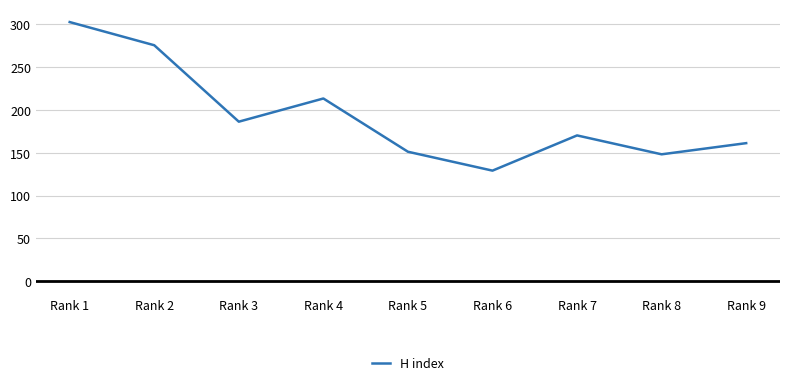

Reading left to right, transcribe all the data shown in this chart.

Rank 1=302	Rank 2=275	Rank 3=186	Rank 4=213	Rank 5=151	Rank 6=129	Rank 7=170	Rank 8=148	Rank 9=161